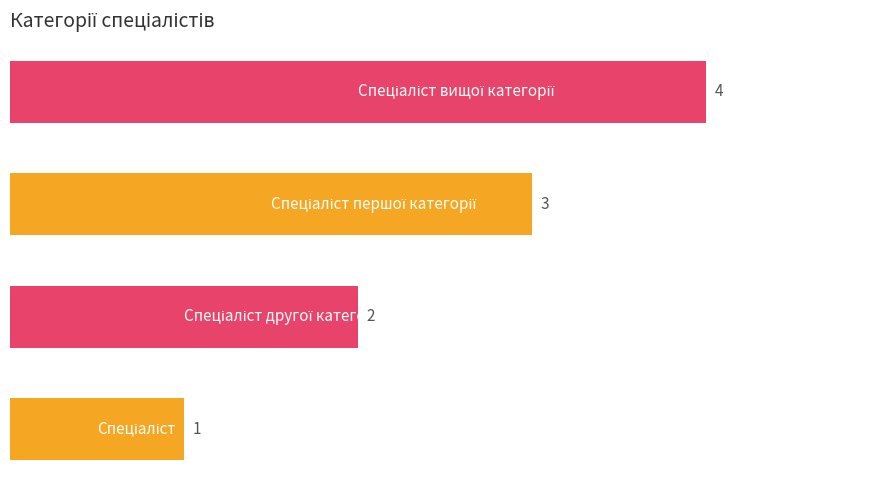

How many values are between 2 and 4?

3